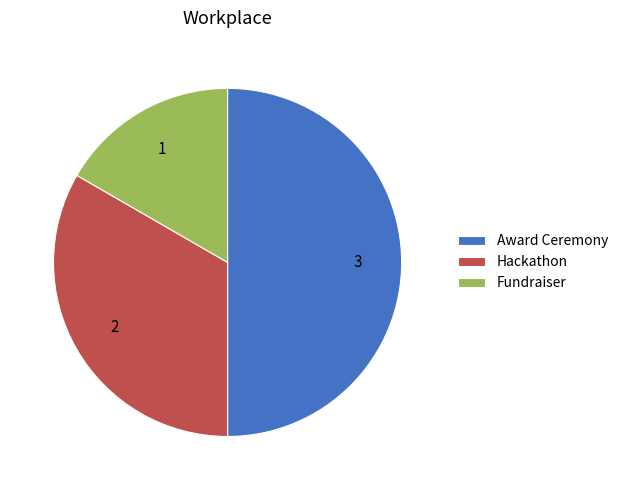

Do Fundraiser and Award Ceremony together represent more than half of the pie?

Yes